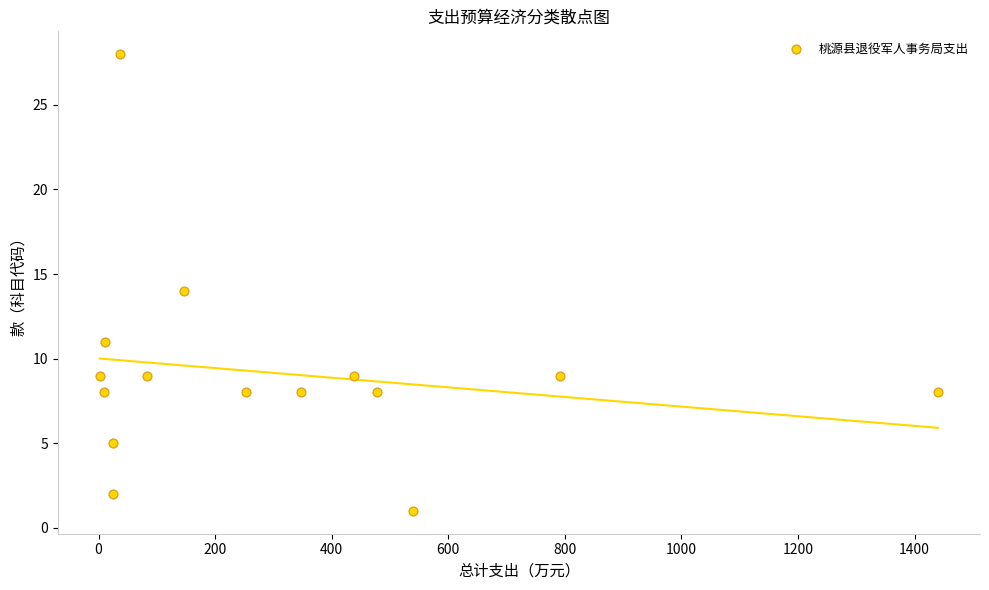

What is the range of Y values (max minus min)?

27